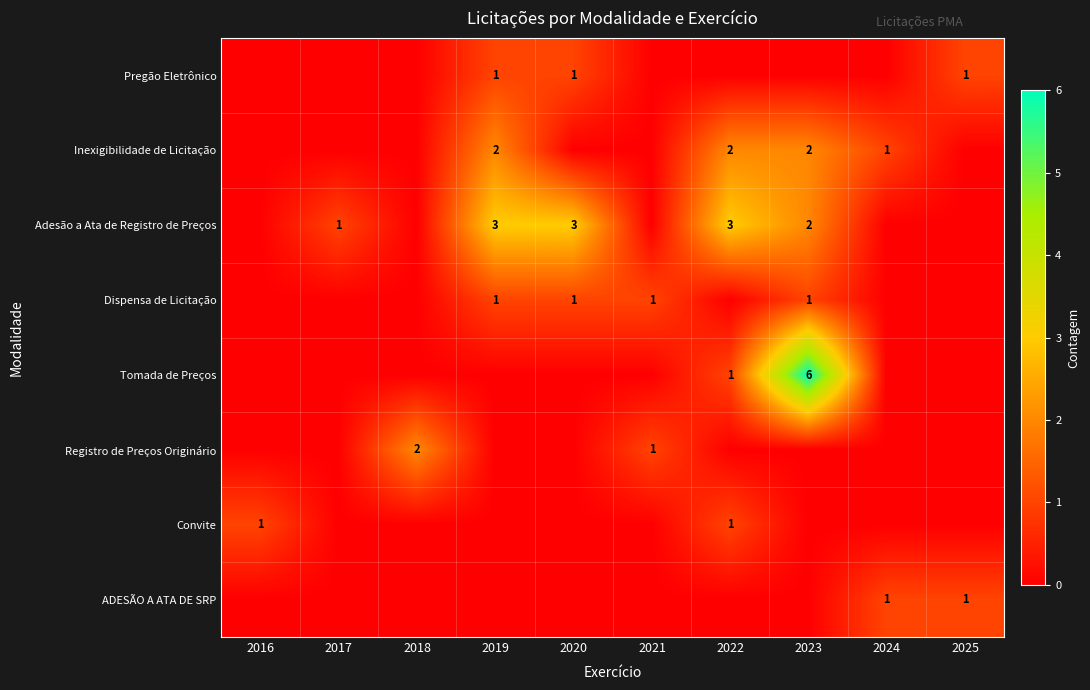

At which category is the sum across all series the highest?

2023